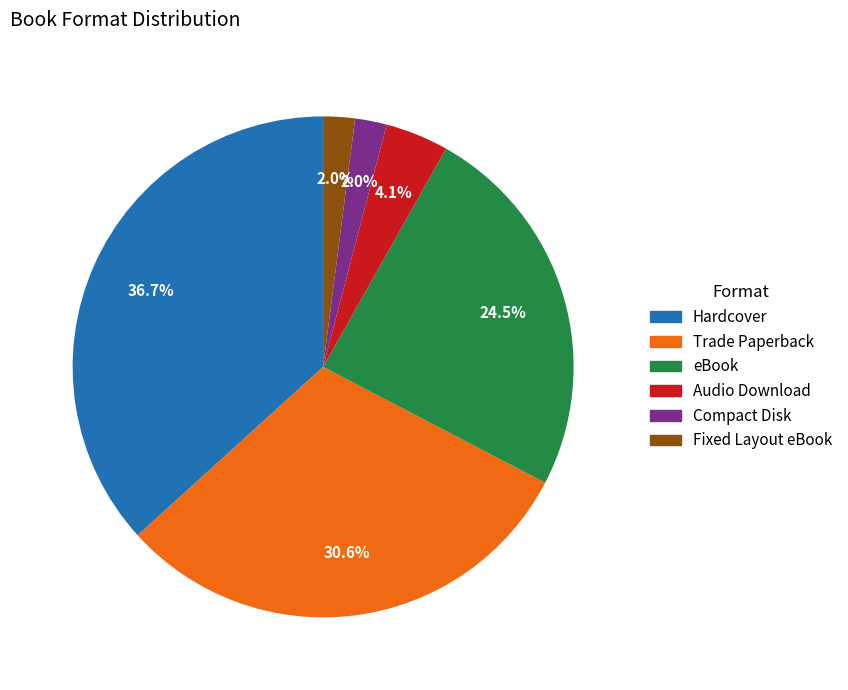

Do Compact Disk and Audio Download together represent more than half of the pie?

No